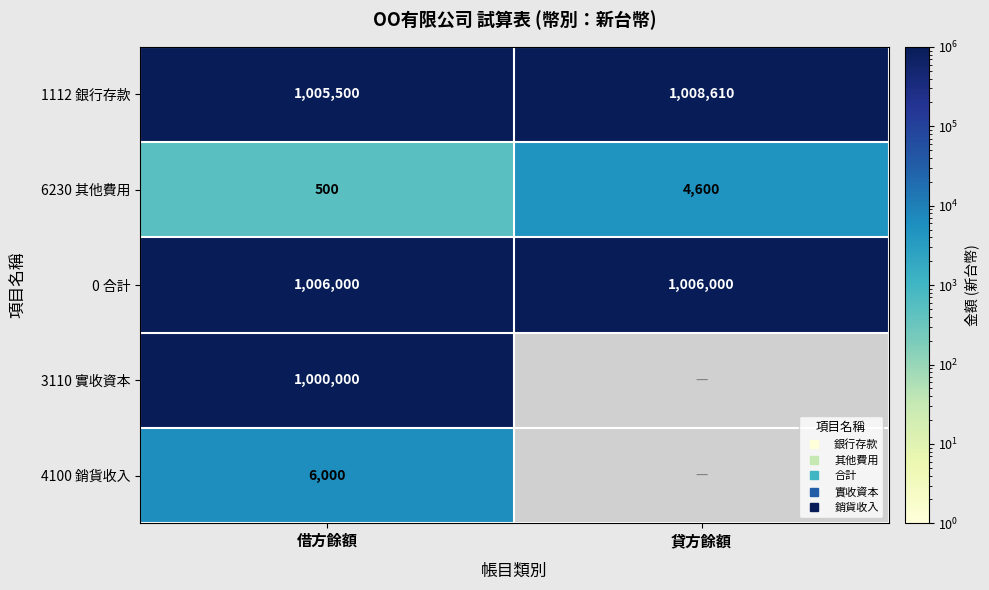

How many distinct data groups are displayed?

5